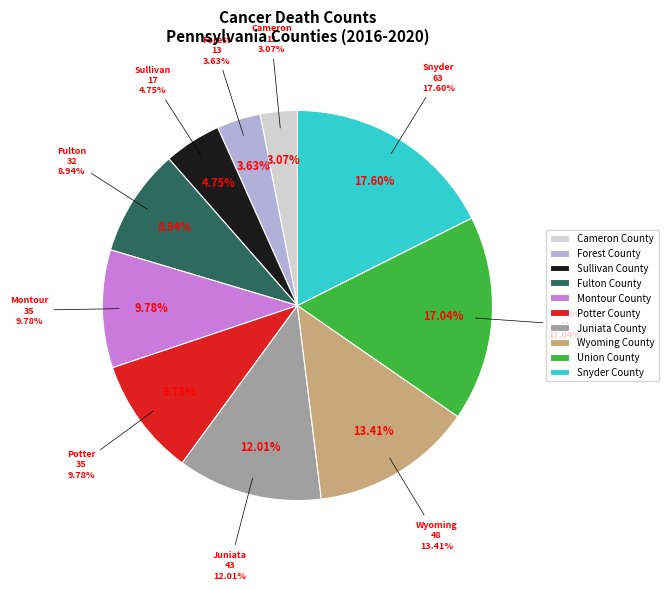

To the nearest percent, what portion does Fulton County represent?

9%